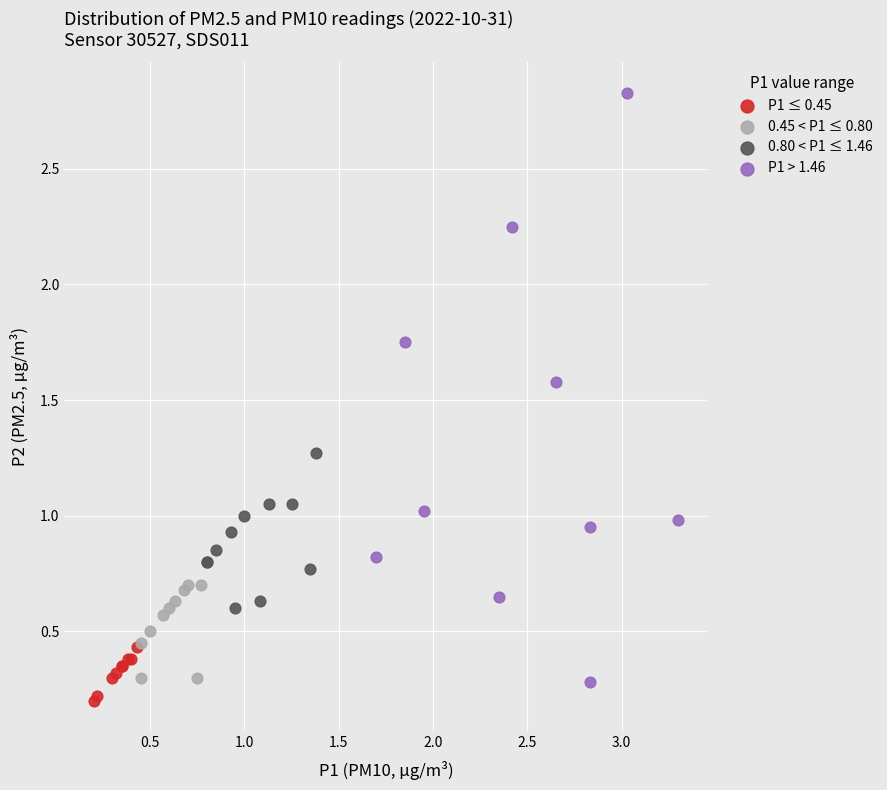

Which series contains the lowest Y value?

P1 ≤ 0.45